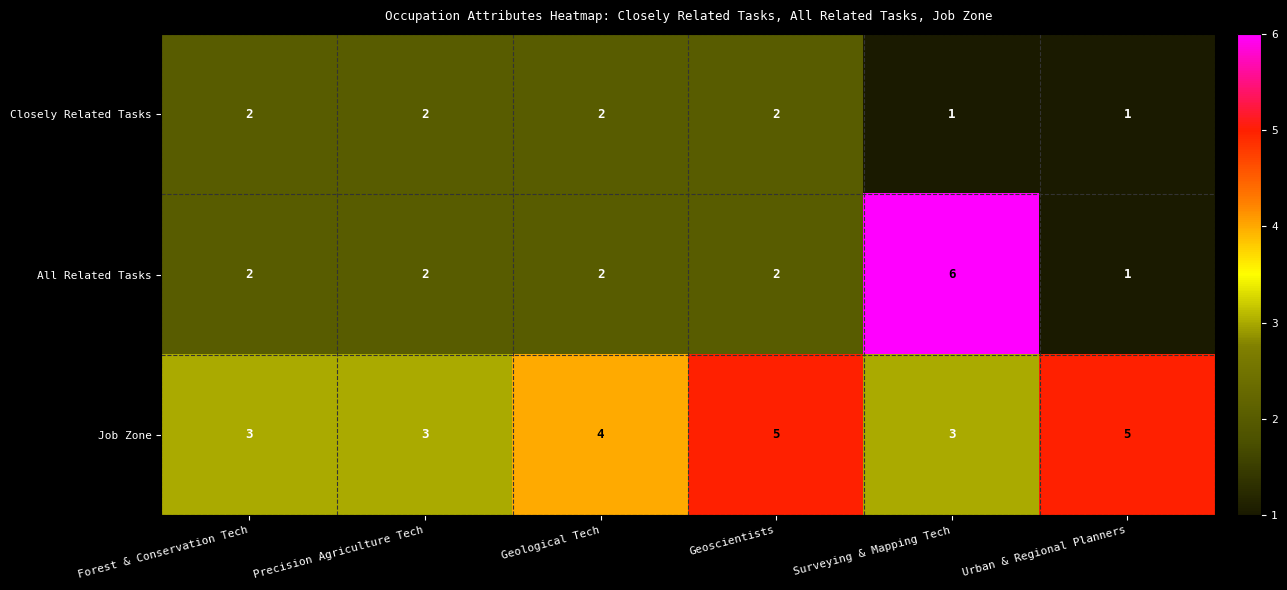

Rank the series by their average value, from lowest to highest.

Closely Related Tasks, All Related Tasks, Job Zone